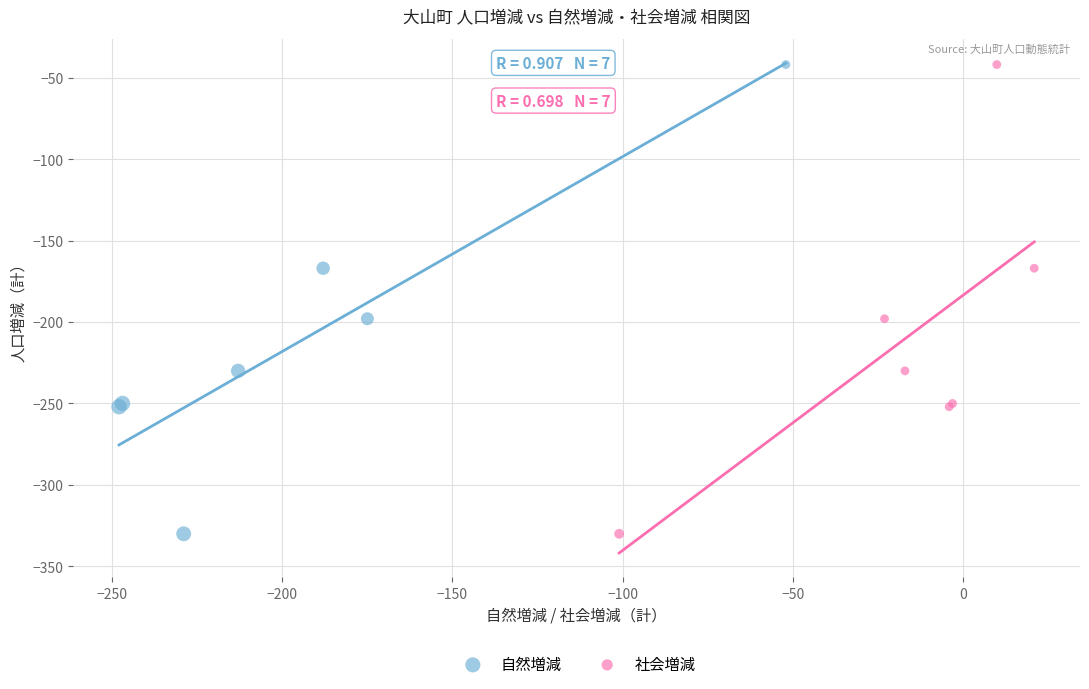

What are all the series names shown in the legend?

自然増減, 社会増減